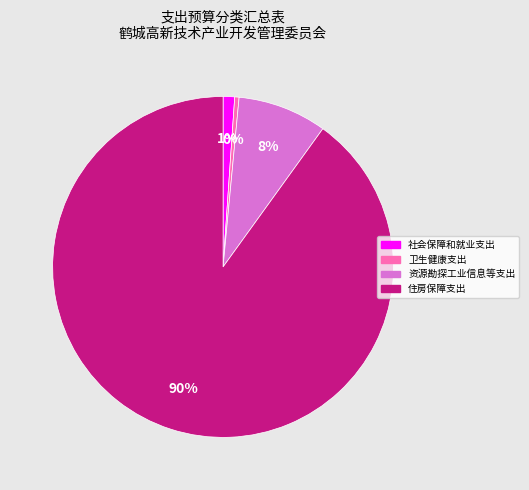

Is there a majority slice in this chart?

Yes